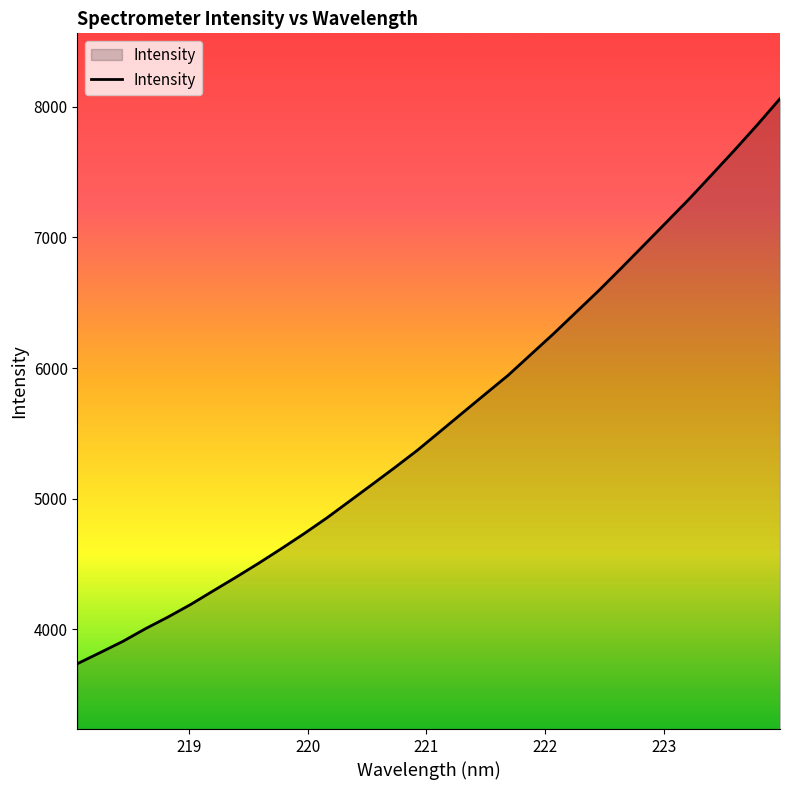

What is the minimum value shown in the chart?

3738.4